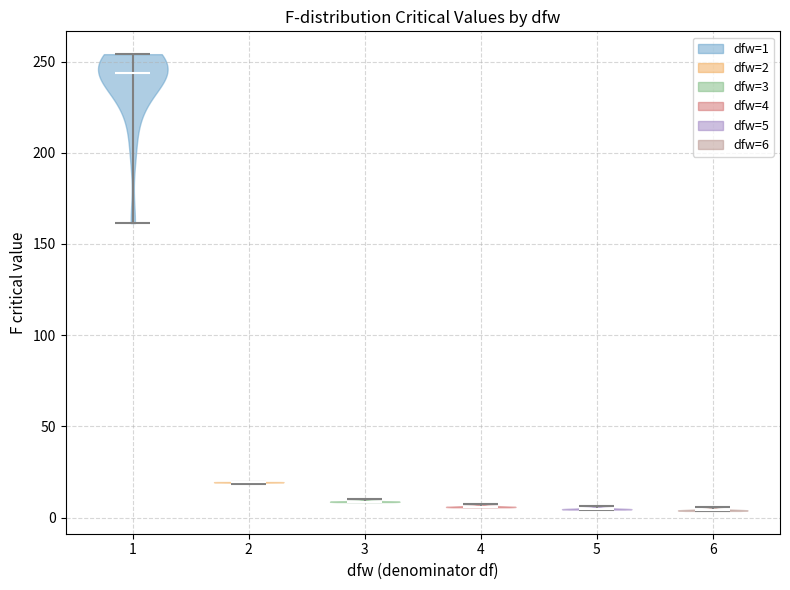

Reading left to right, read every violin against the y-axis: where its median line is, and the lowest and highest points it reaches. The values are not printed on the chart, so give them approximately, as read against the axis.

1: median line 245, lowest point 160, highest point 255
2: median line 20, lowest point 20, highest point 20
3: median line 10, lowest point 10, highest point 10
4: median line 5, lowest point 5, highest point 10
5: median line 5, lowest point 5, highest point 5
6: median line 5, lowest point 5, highest point 5